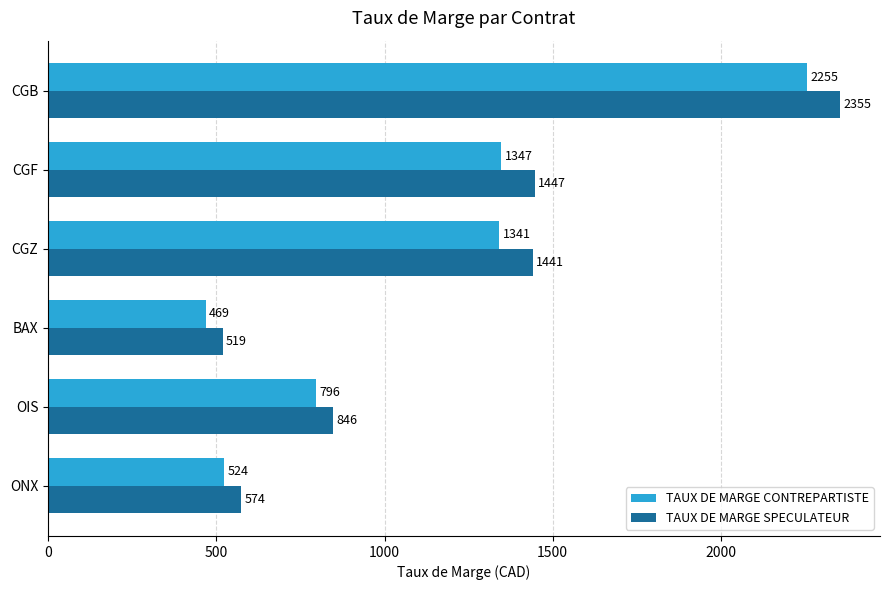

At which category is the sum across all series the highest?

CGB